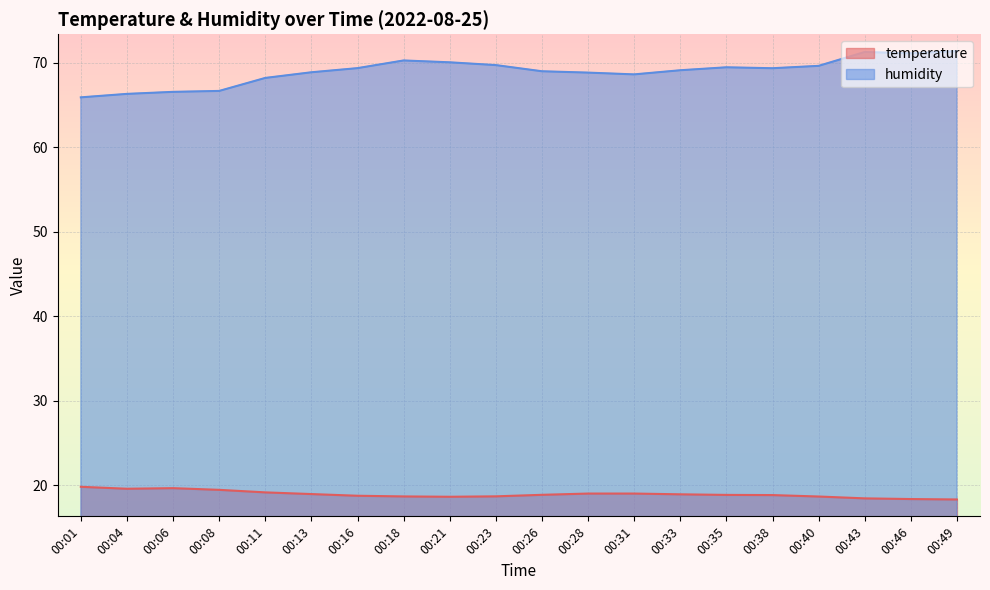

What are all the series names shown in the legend?

temperature, humidity